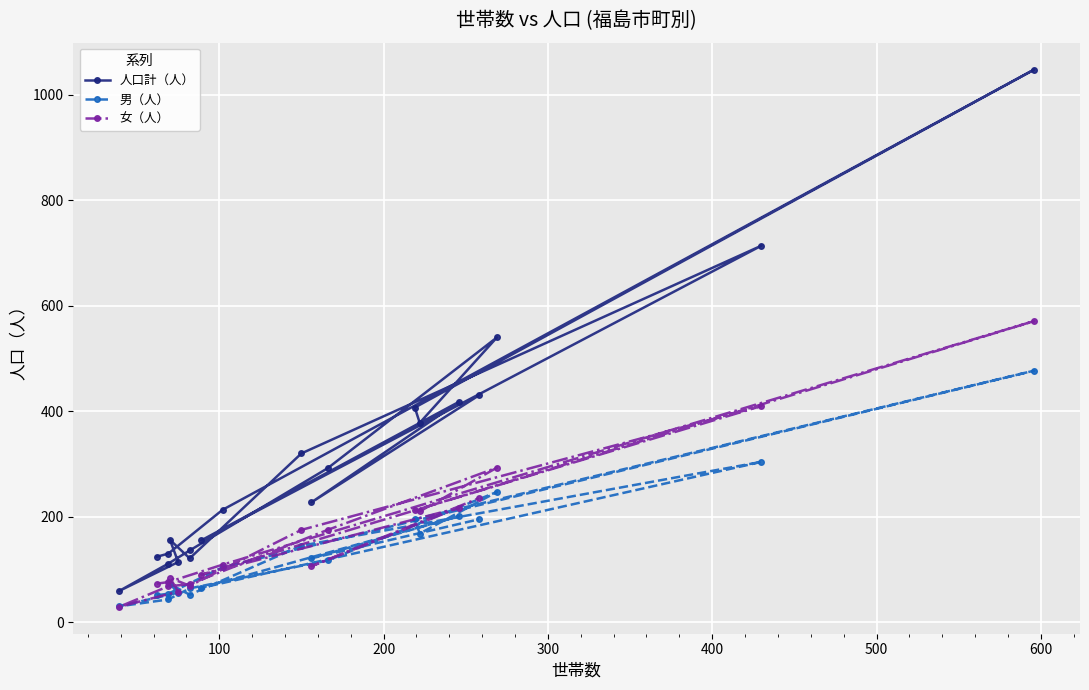

Is it true that 女（人） equals 541 at 15?

False